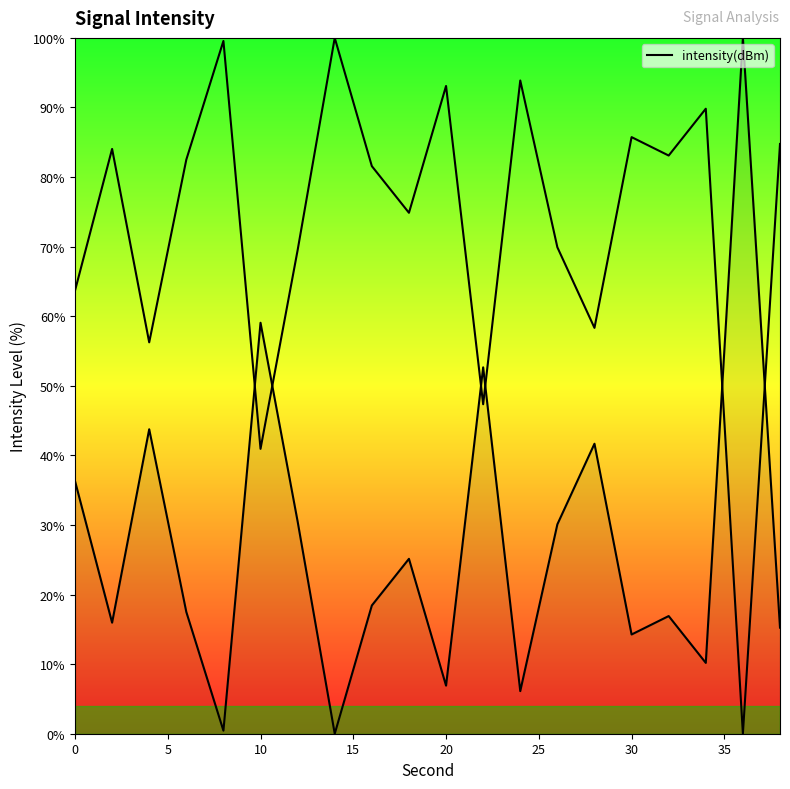

Reading left to right, list all the values displayed in this chart.

36.3	16.0	43.8	17.5	0.4	59.1	30.5	-0.0	18.4	25.1	6.9	52.7	6.1	30.1	41.7	14.3	16.9	10.2	100.0	15.2